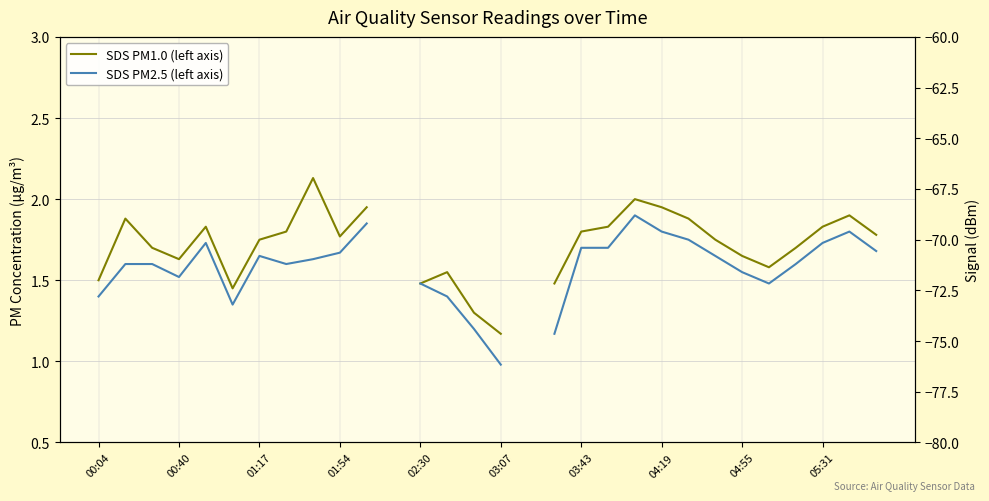

In SDS PM1.0 (left axis), how many points are higher than both neighbors (excluding endpoints)?

6